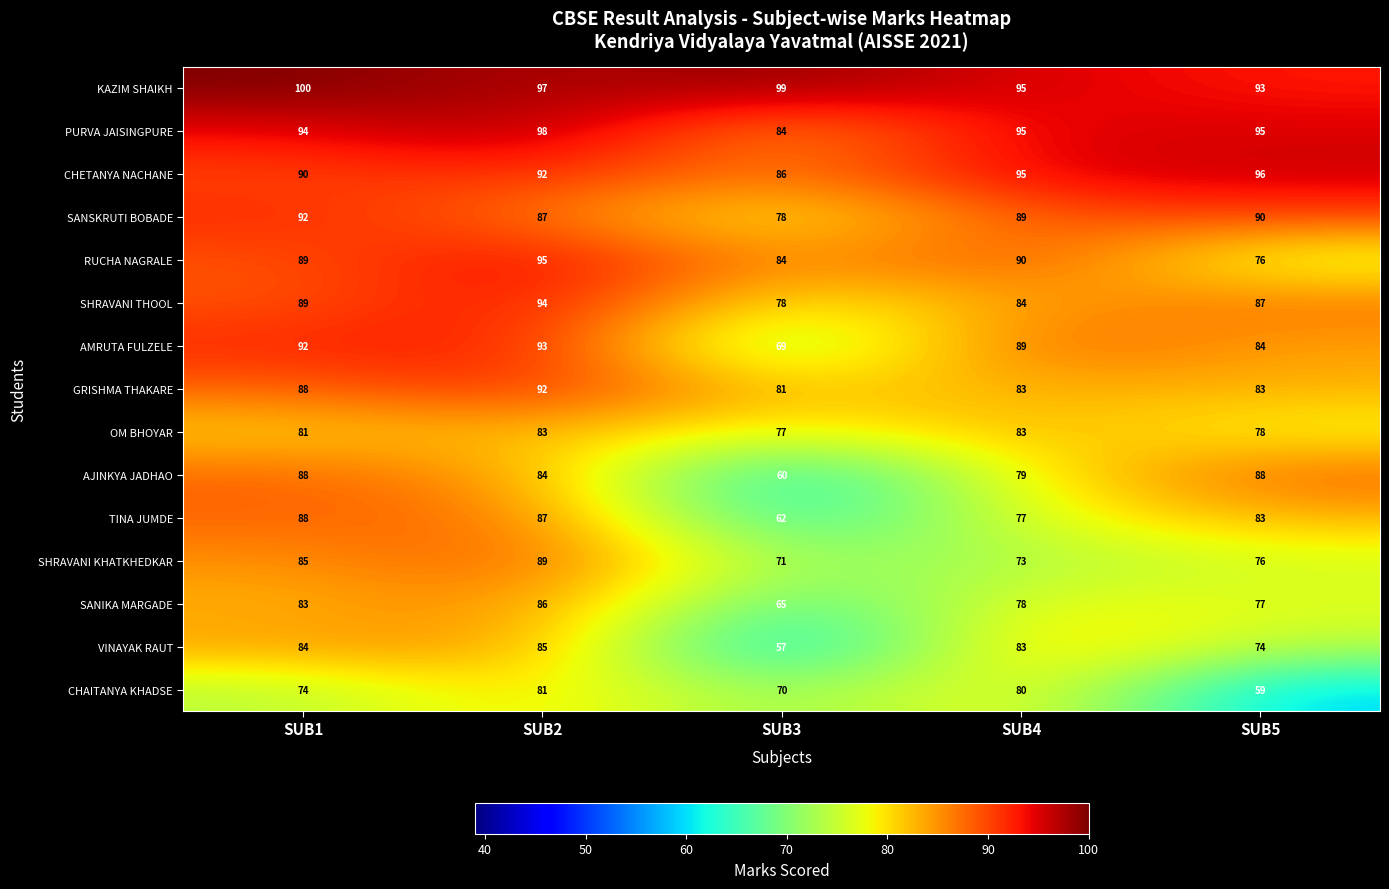

Rank the categories by SANIKA MARGADE value from highest to lowest.

SUB2, SUB1, SUB4, SUB5, SUB3